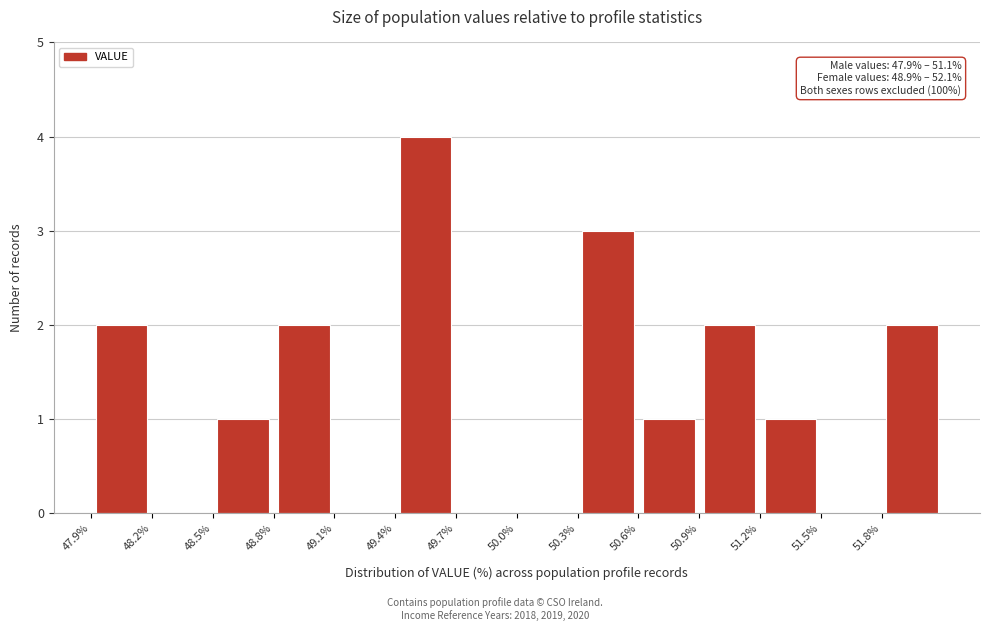

Which range on the x-axis has the tallest bar?

49.4 to 49.7